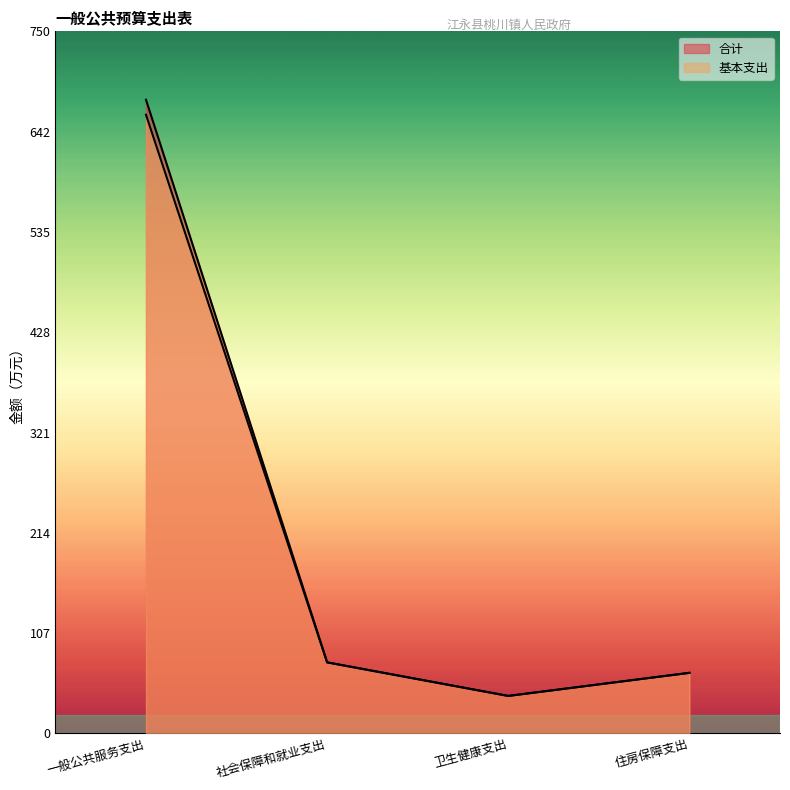

True or false: 基本支出 and 合计 intersect in this chart.

False